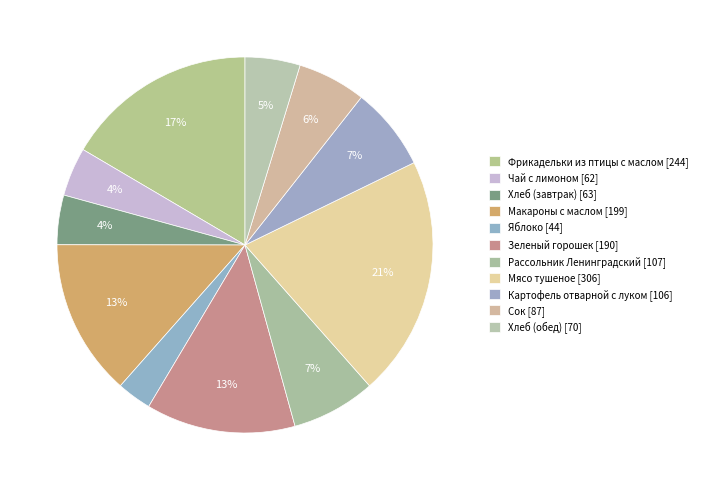

What percentage is the Фрикадельки из птицы с маслом slice, to the nearest percent?

17%